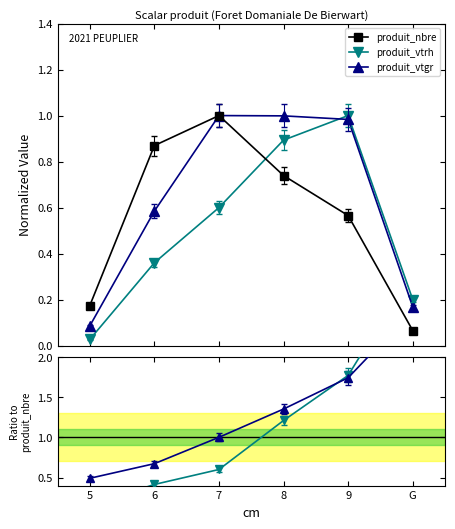

What is the difference between the produit_nbre values at 7 and G?

0.9